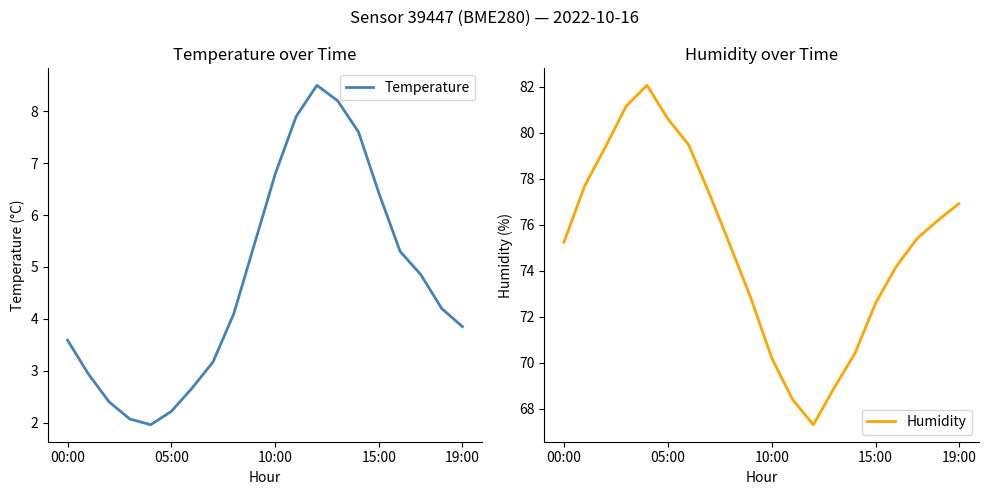

True or false: Temperature and Humidity intersect in this chart.

False